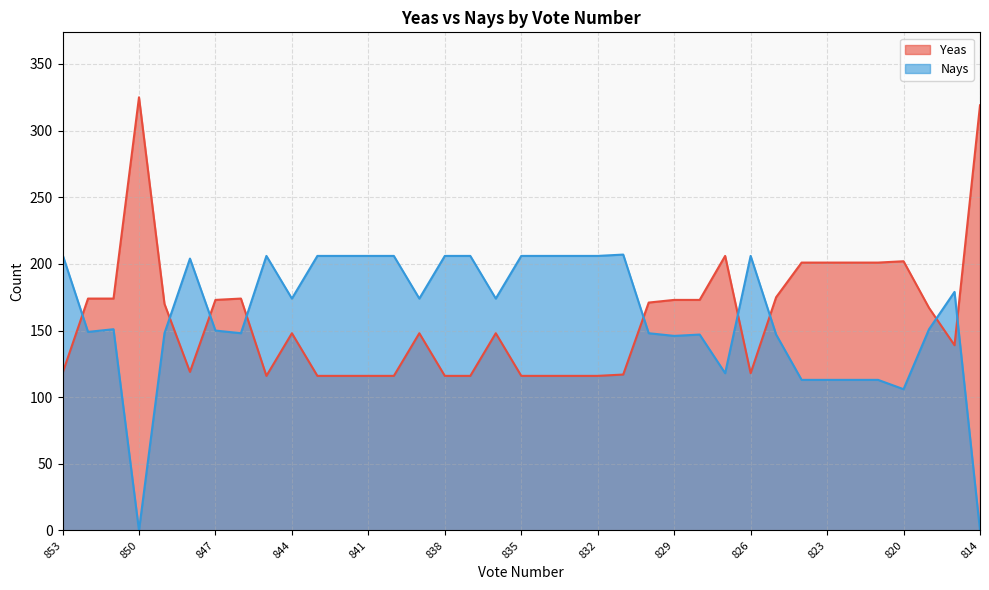

True or false: Yeas and Nays cross at least once.

True